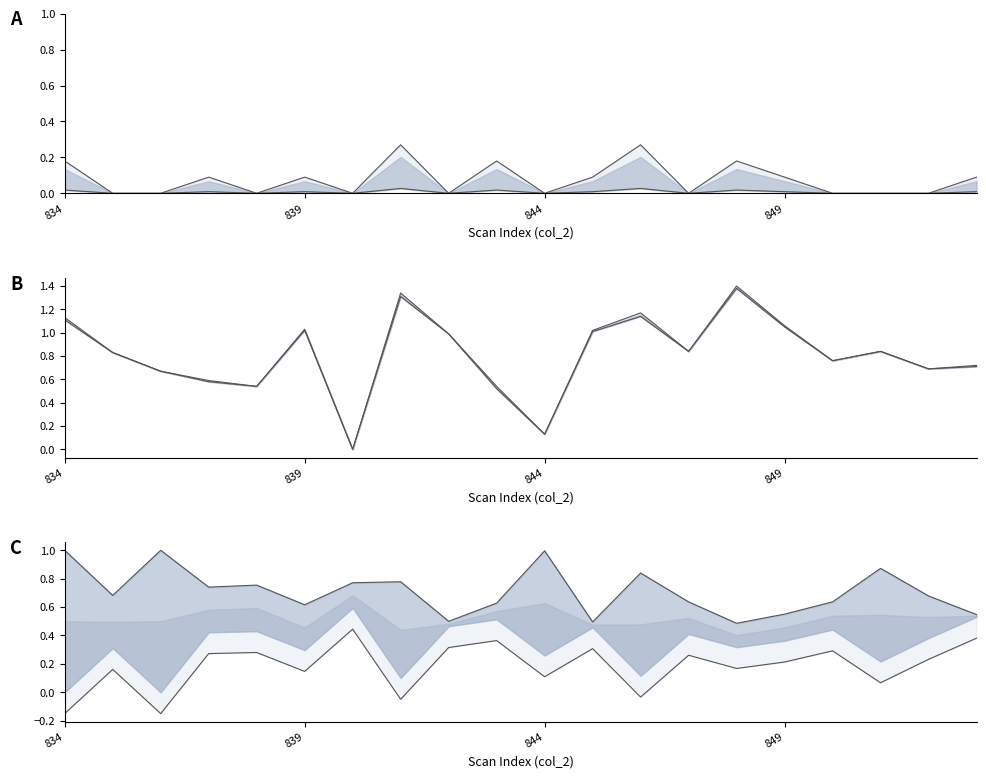

Where is the first local minimum for col_514?

838